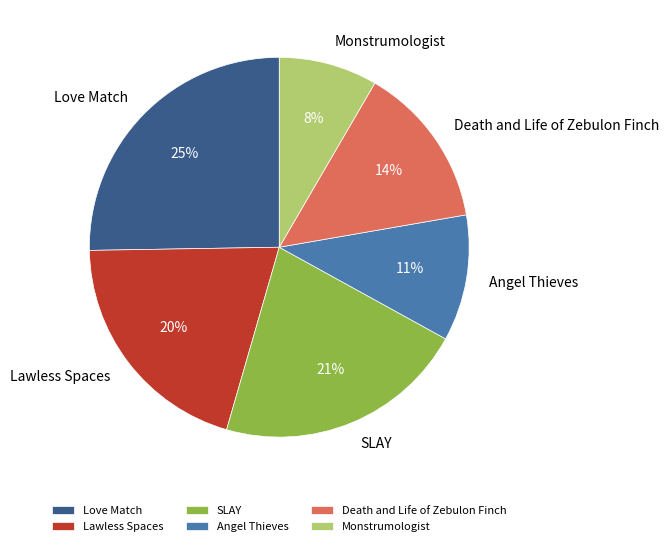

To the nearest percent, what is the average slice percentage?

17%